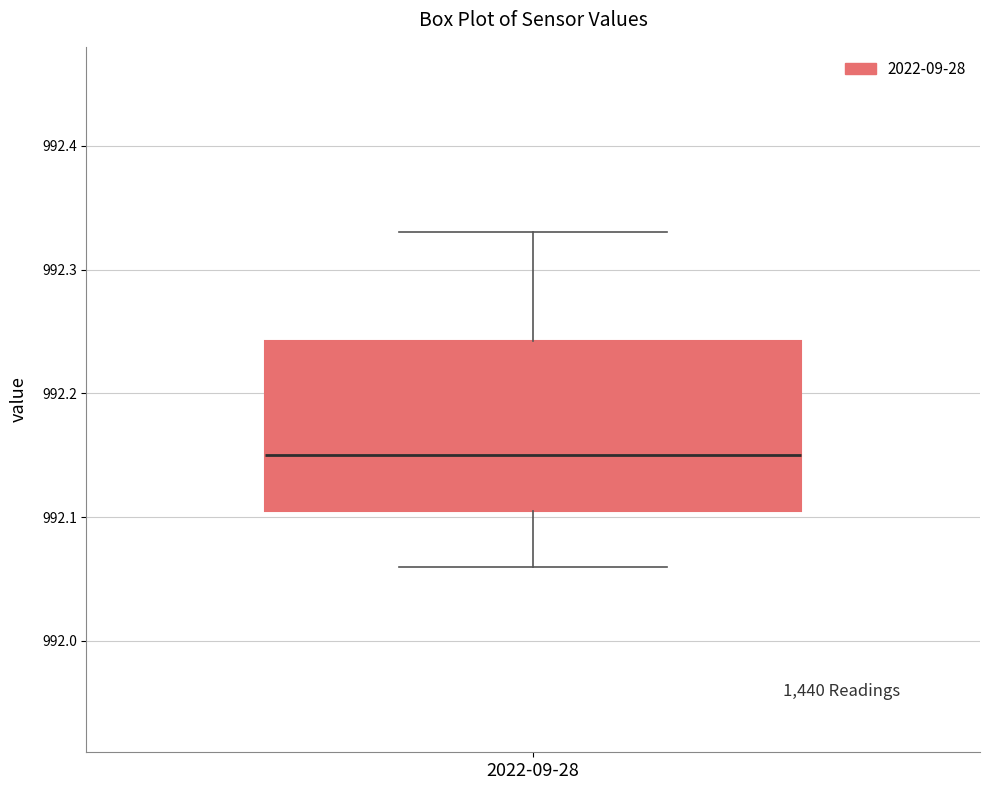

Where does the median line of the box for 2022-09-28 sit on the y-axis? The values are not printed on the chart, so give them approximately, as read against the axis.

992.15